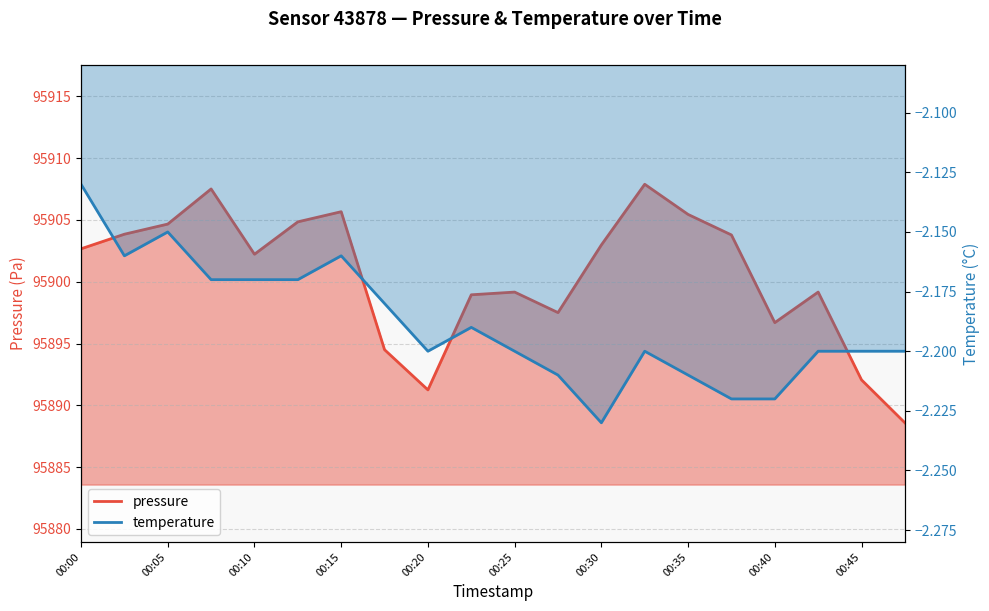

True or false: pressure has a value of 156748.3 at 00:45.

False